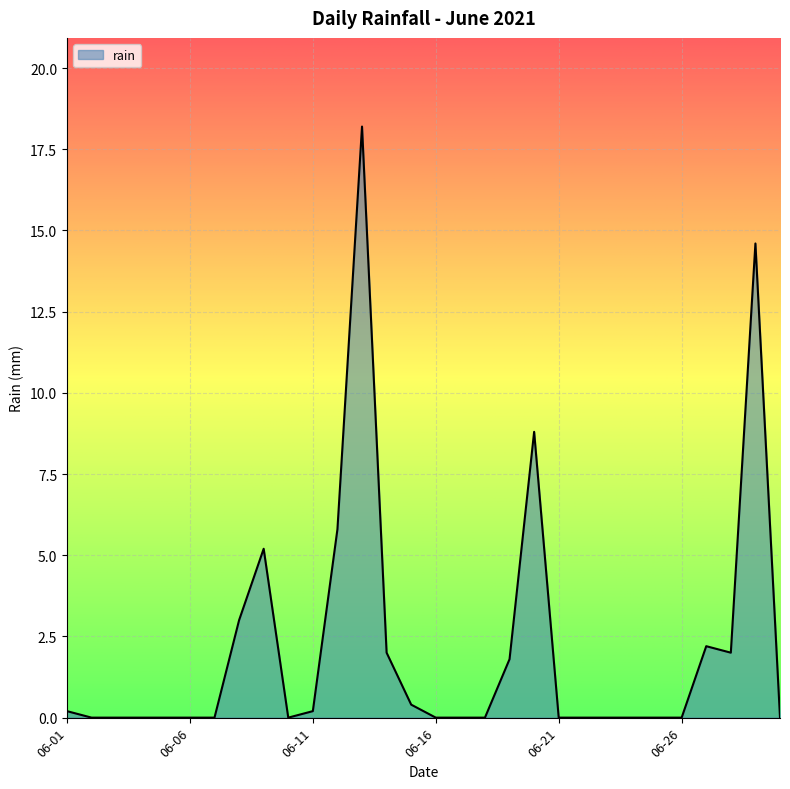

What is the difference between the maximum and minimum values?

18.2